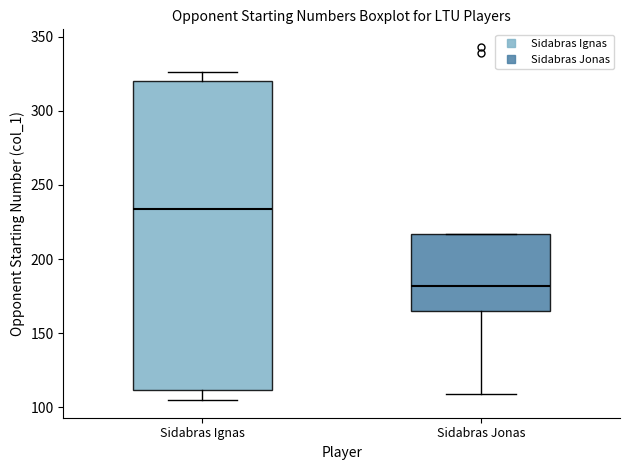

Comparing the boxes themselves (not the whiskers), which one is the tallest?

Sidabras Ignas